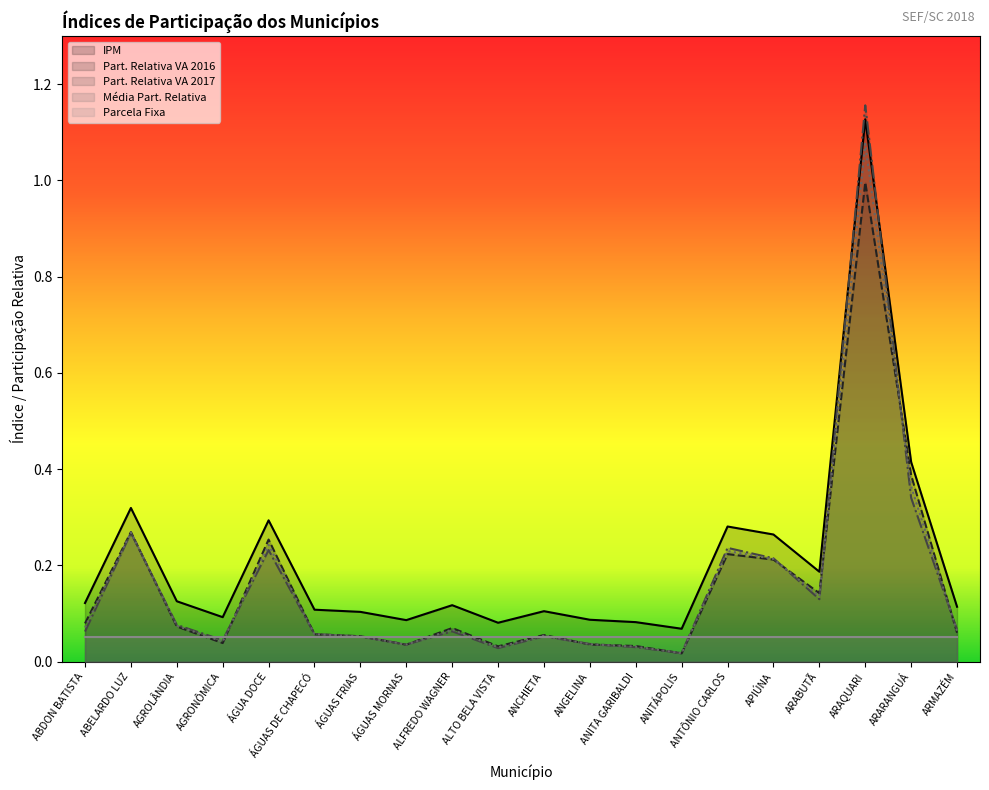

Rank the series by their maximum value, from lowest to highest.

Parcela Fixa, Part. Relativa VA 2016, Média Part. Relativa, IPM, Part. Relativa VA 2017